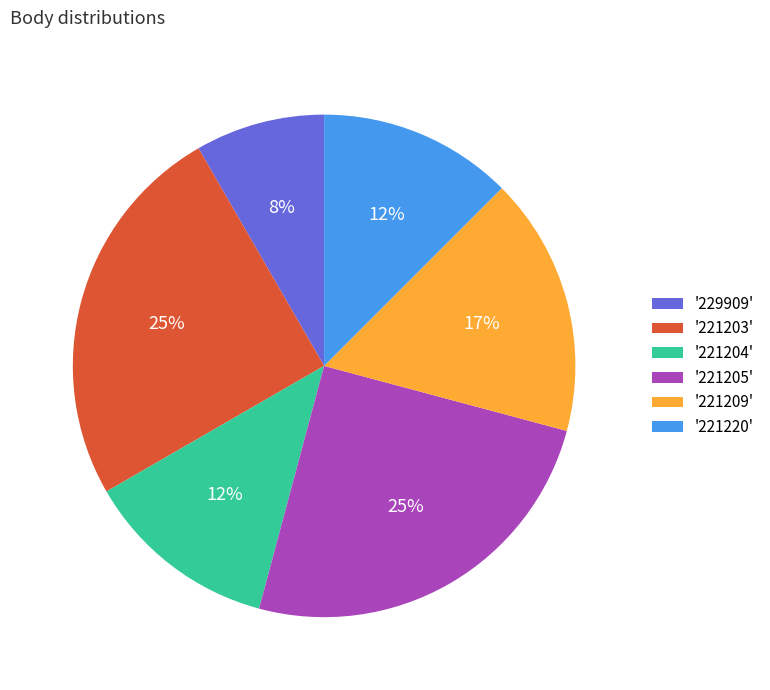

Count the number of slices in the pie.

6